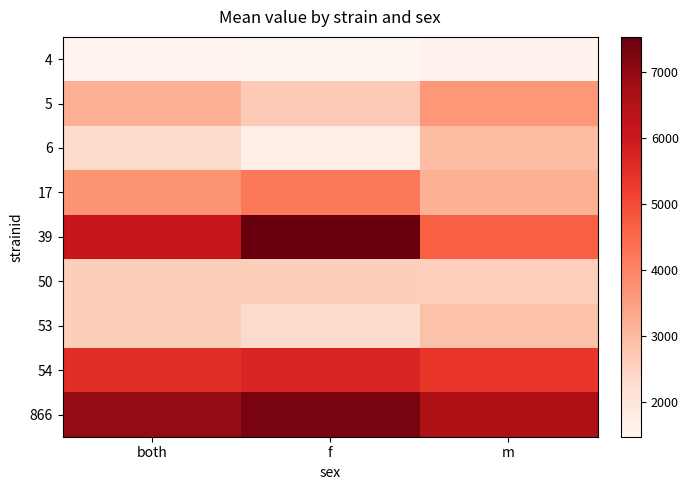

Reading right to left, transcribe all the data shown in this chart.

4: m=1568.0	f=1466.0	both=1517.0
5: m=3645.1	f=2656.8	both=3150.9
6: m=2945.8	f=1718.0	both=2331.9
17: m=3195.6	f=4205.5	both=3700.6
39: m=4651.6	f=7536.8	both=6094.2
50: m=2558.9	f=2602.7	both=2580.8
53: m=2863.9	f=2306.9	both=2585.4
54: m=5377.3	f=5726.3	both=5551.8
866: m=6589.8	f=7317.7	both=6953.7